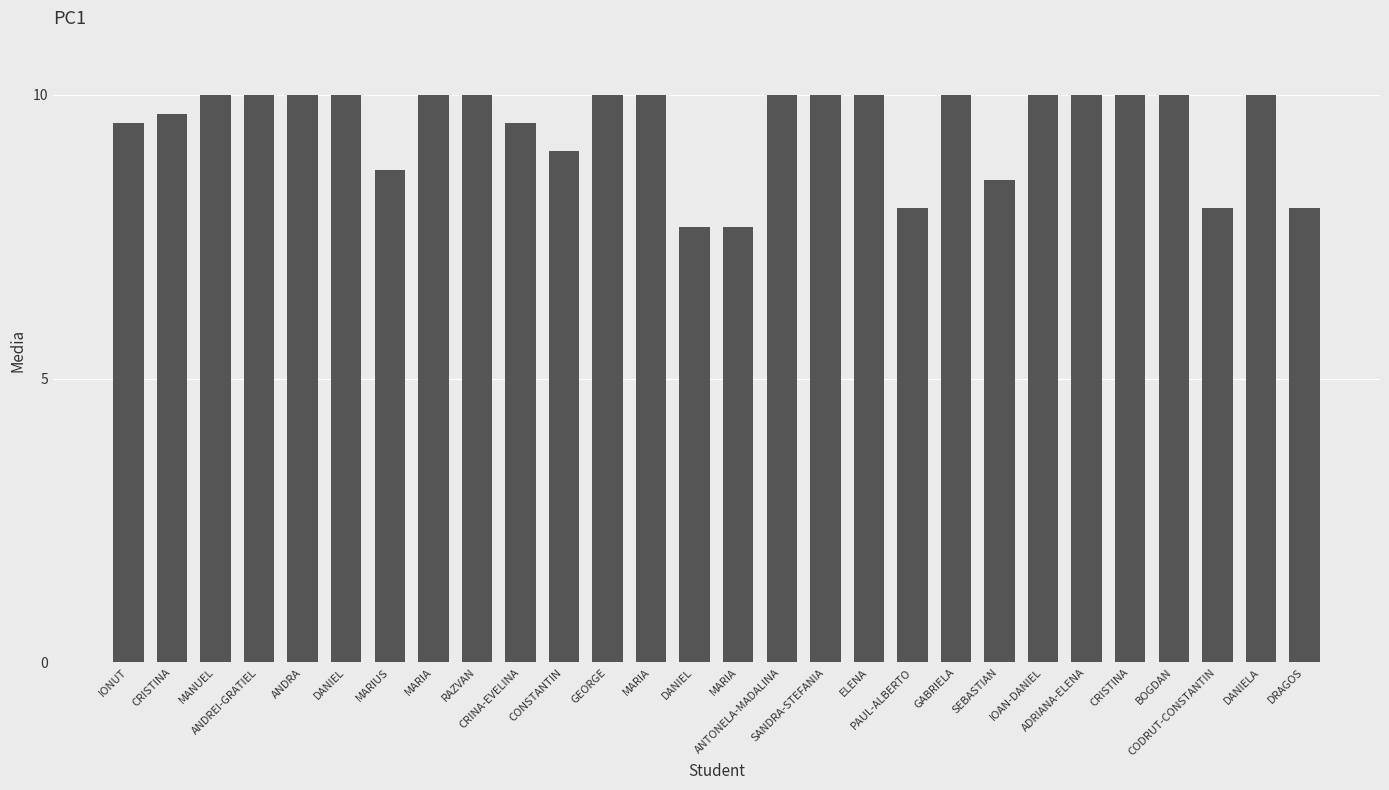

List the labels in order of value, largest first.

MANUEL, ANDREI-GRATIEL, ANDRA, DANIEL, MARIA, RAZVAN, GEORGE, MARIA, ANTONELA-MADALINA, SANDRA-STEFANIA, ELENA, GABRIELA, IOAN-DANIEL, ADRIANA-ELENA, CRISTINA, BOGDAN, DANIELA, CRISTINA, IONUT, CRINA-EVELINA, CONSTANTIN, MARIUS, SEBASTIAN, PAUL-ALBERTO, CODRUT-CONSTANTIN, DRAGOS, DANIEL, MARIA